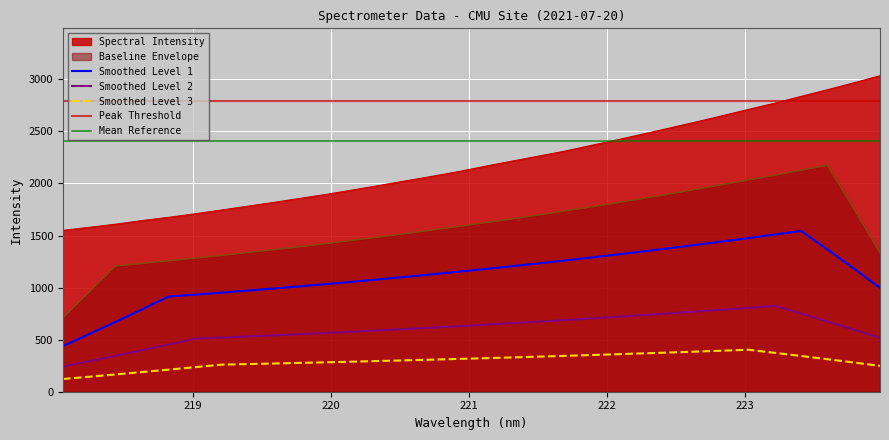

Rank the categories by value from lowest to highest.

218.0596, 218.2508, 218.442, 218.6332, 218.8244, 219.0156, 219.2067, 219.3979, 219.589, 219.7801, 219.9712, 220.1623, 220.3533, 220.5444, 220.7354, 220.9264, 221.1174, 221.3083, 221.4993, 221.6902, 221.8812, 222.0721, 222.263, 222.4538, 222.6447, 222.8355, 223.0264, 223.2172, 223.408, 223.5987, 223.7895, 223.9802